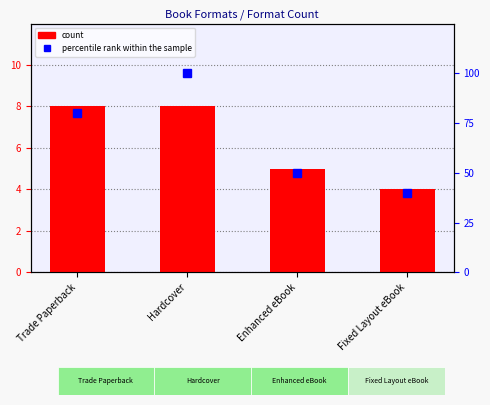

List the series in order of their overall mean, highest first.

percentile rank within the sample, count